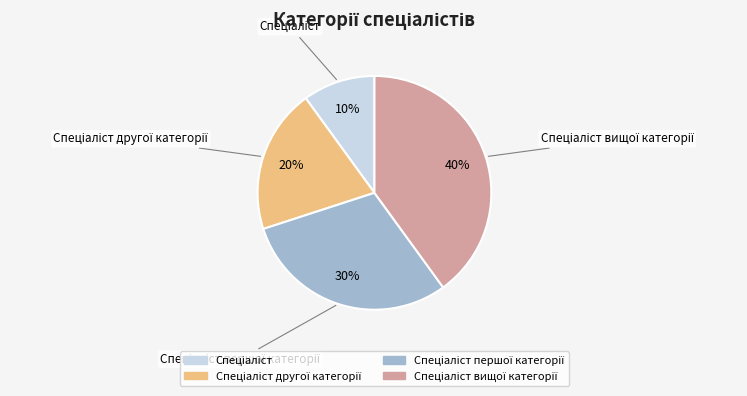

To the nearest percent, what is the average slice percentage?

25%